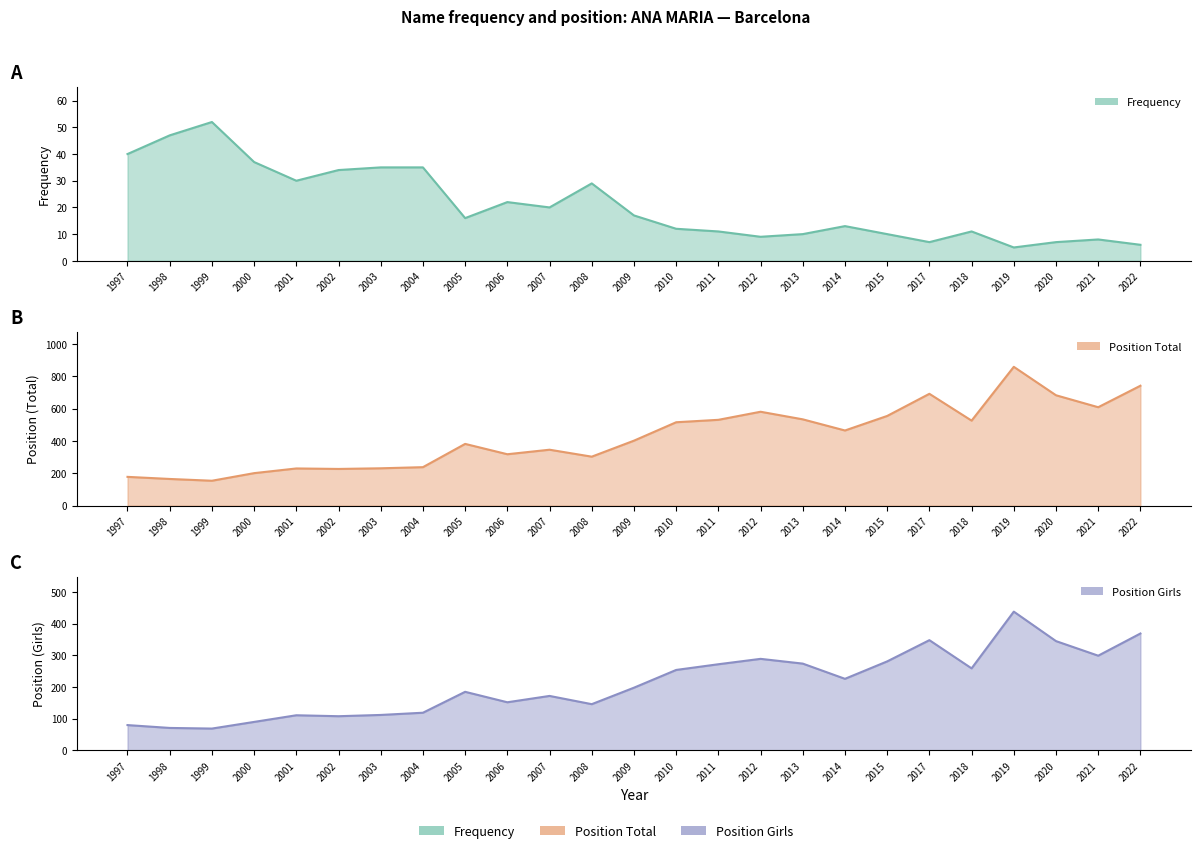

List the series in order of their overall mean, highest first.

Position Total, Position Girls, Frequency